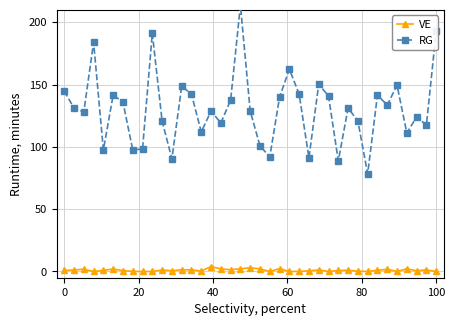

True or false: VE has more than 2 points higher than both neighbors.

True